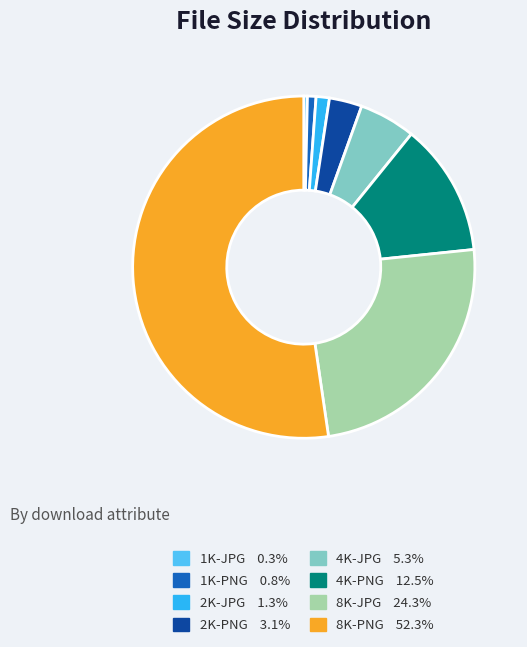

Does 8K-PNG represent more than half of the total?

Yes